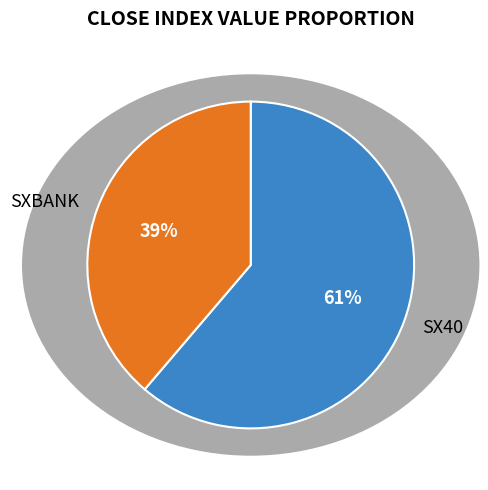

To the nearest percent, what is the difference between the largest and smallest slice percentages?

22%